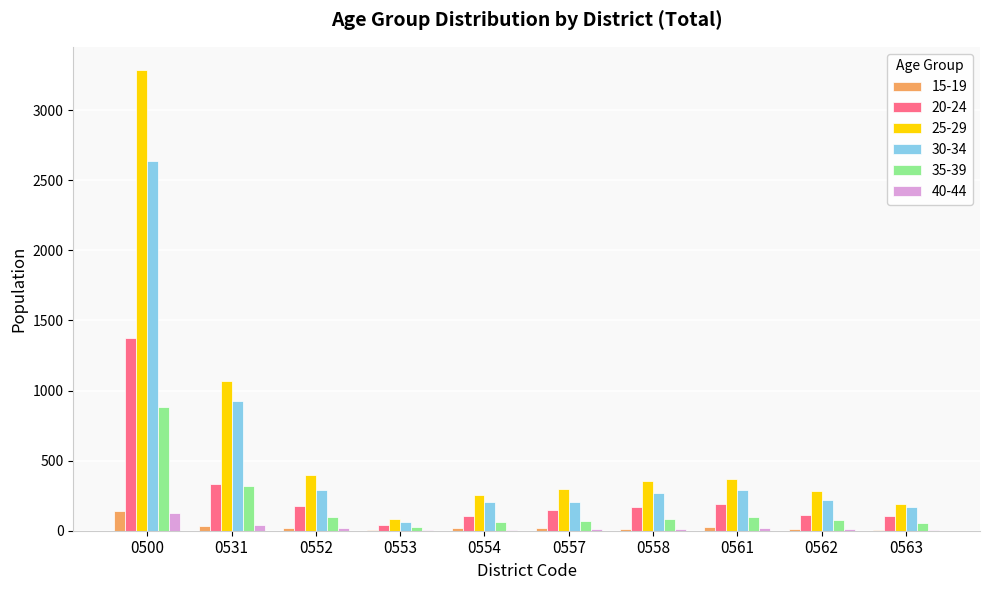

What is the total value across all series at 0552?

986